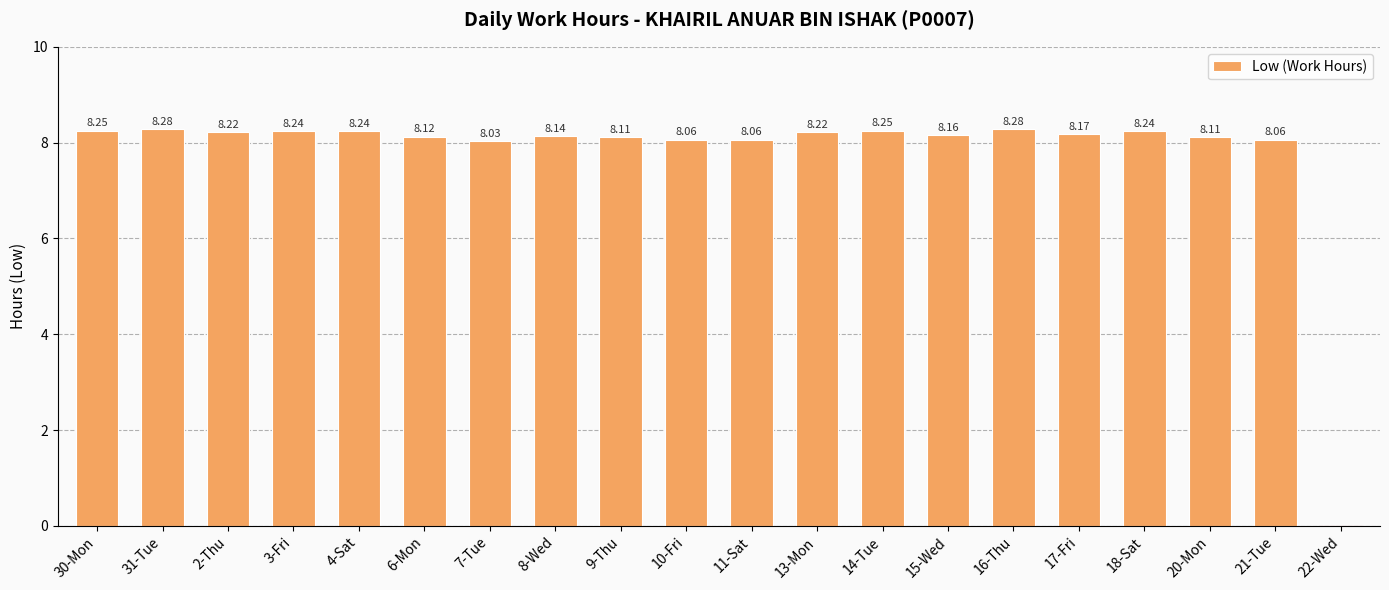

What is the sum of all values?

155.2